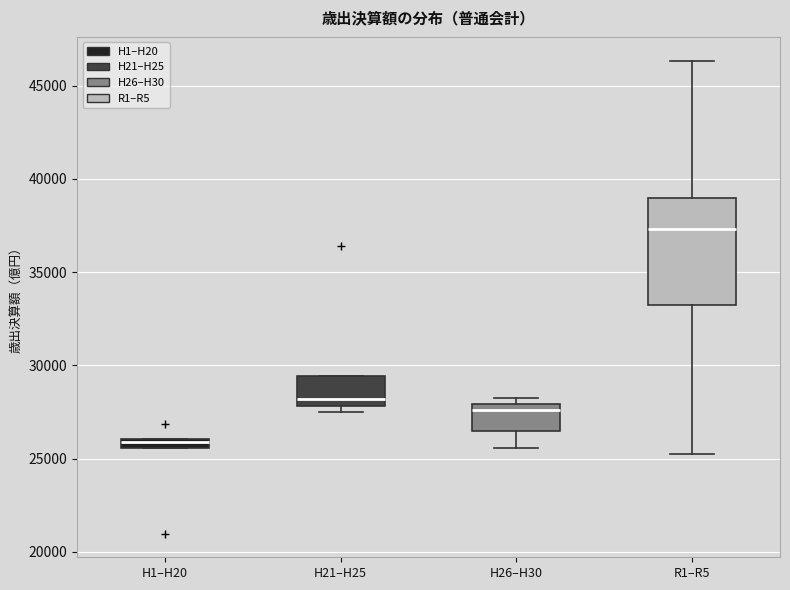

Comparing the boxes themselves (not the whiskers), which one is the tallest?

R1–R5